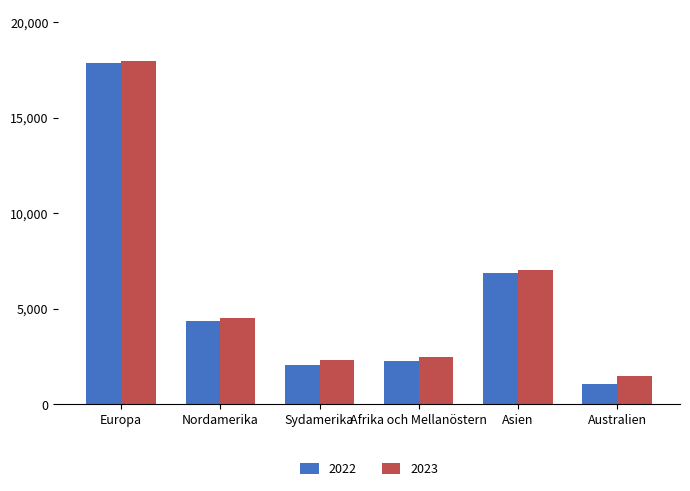

Where is 2022 nearest to the value 9463?

Asien